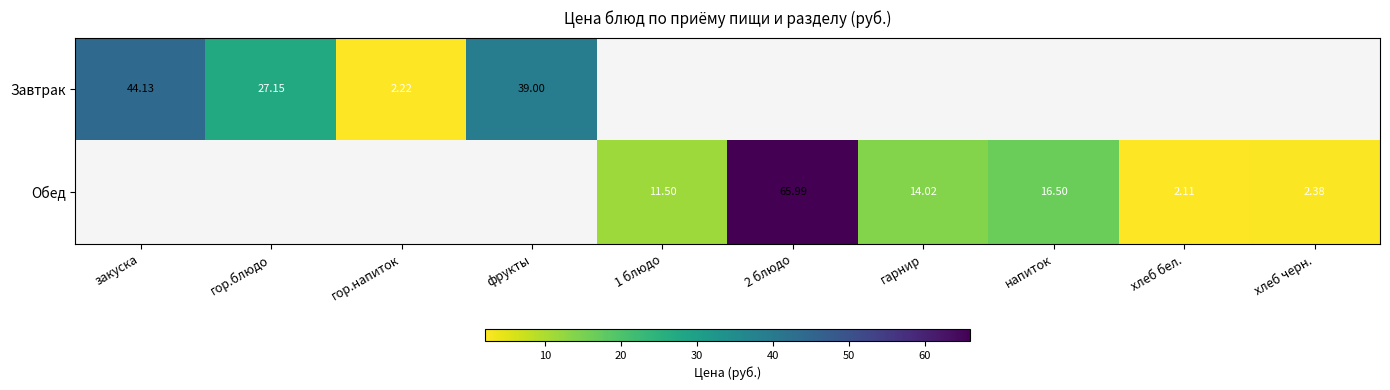

Rank the categories by Завтрак value from lowest to highest.

гор.напиток, гор.блюдо, фрукты, закуска, 1 блюдо, 2 блюдо, гарнир, напиток, хлеб бел., хлеб черн.